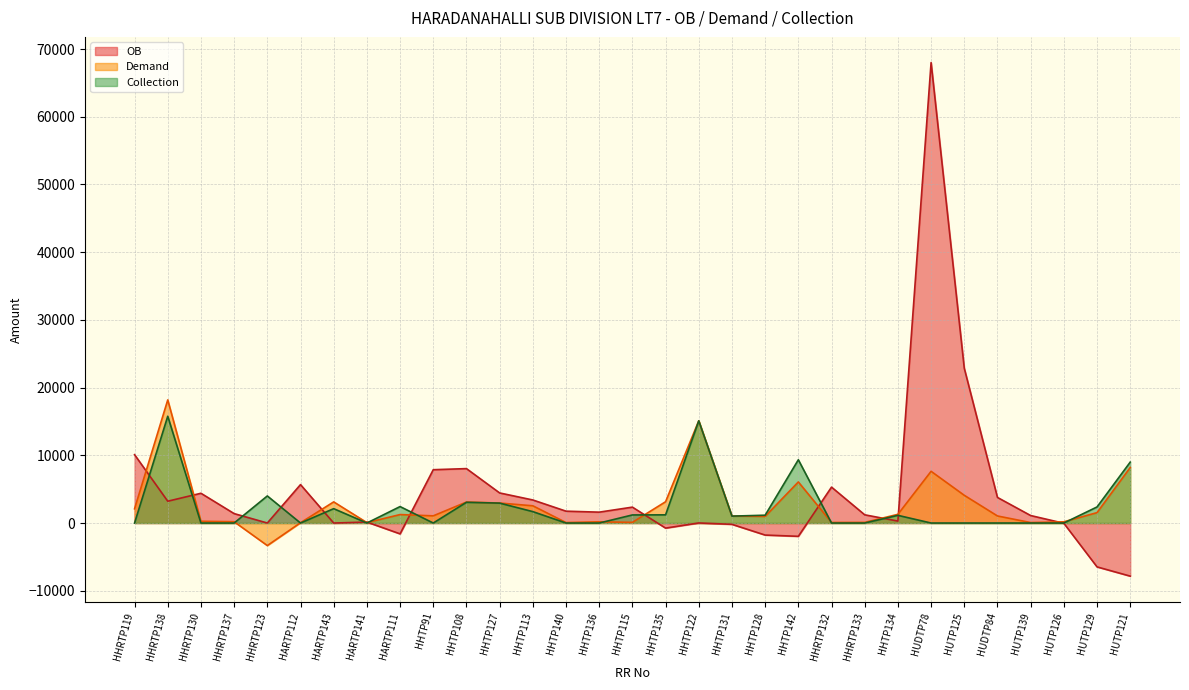

The value of OB at HHRTP132 is 5304. True or false?

True